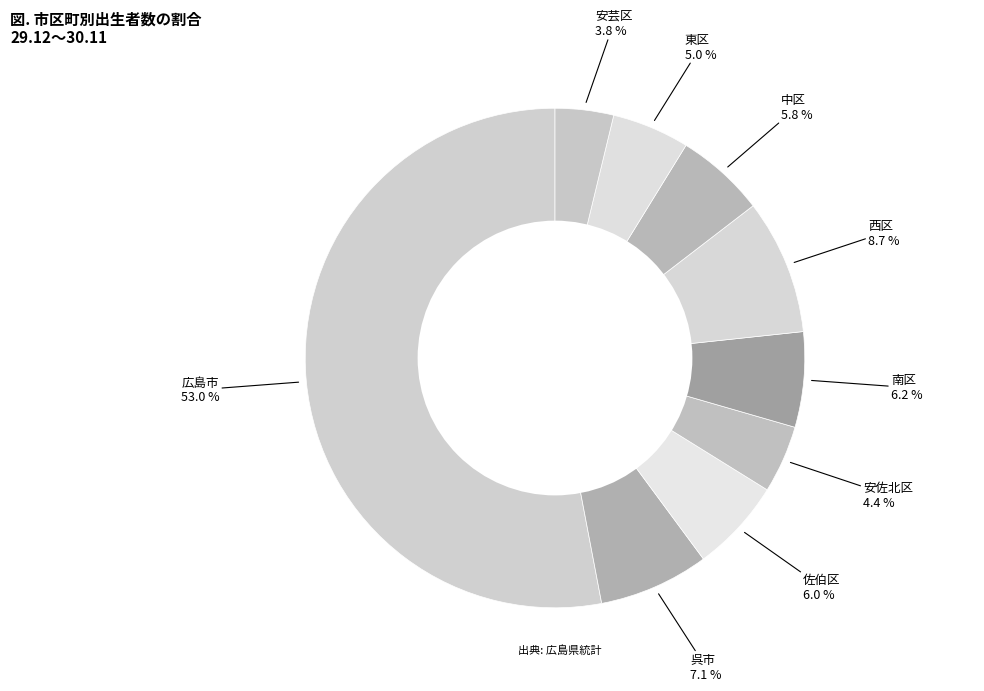

Count the number of slices in the pie.

9